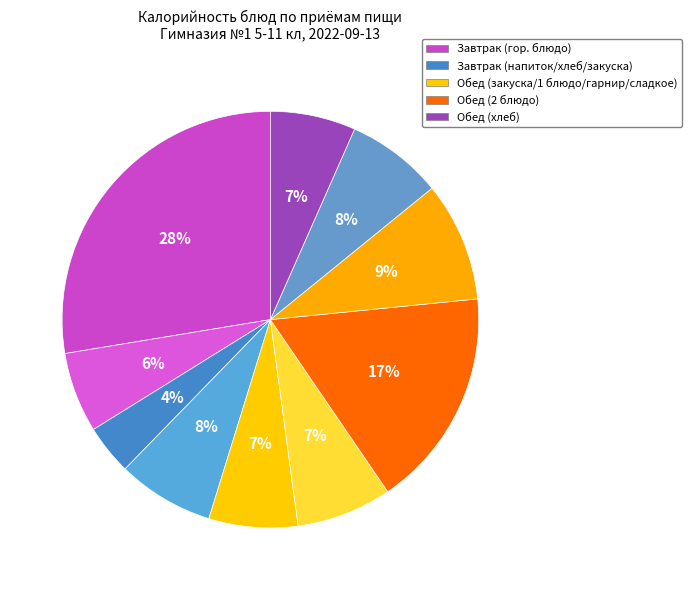

How many segments does this pie chart have?

10